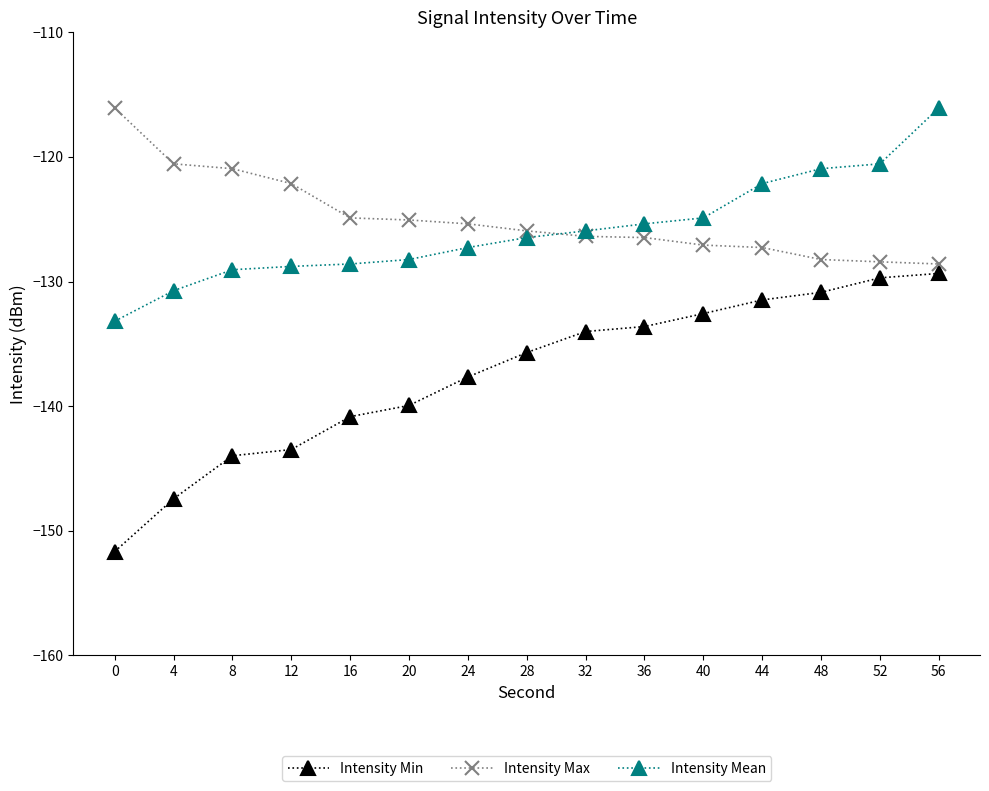

What is the value of the Intensity Mean point at the 1st from the left?

-133.2